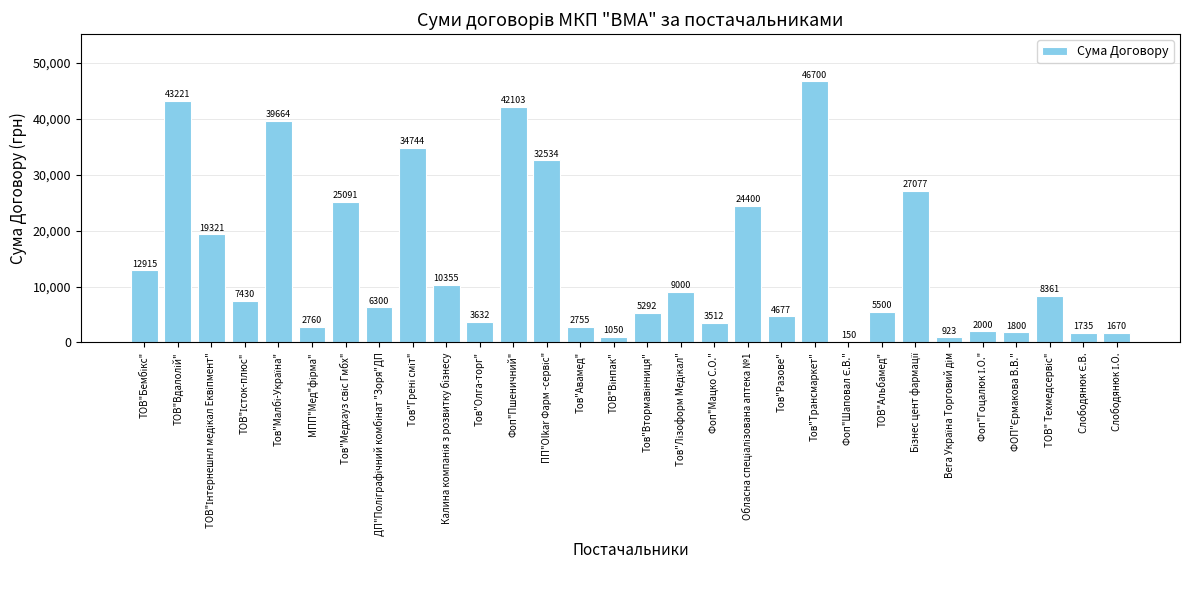

How many data points does each series have?

30